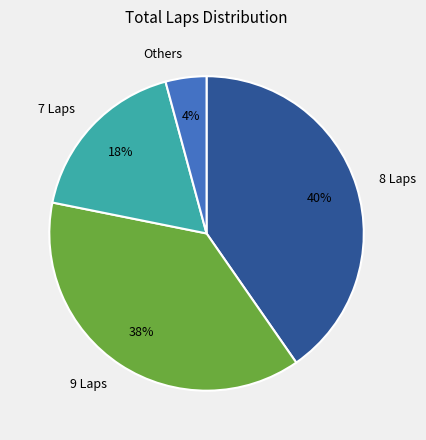

To the nearest percent, what is the average slice percentage?

25%